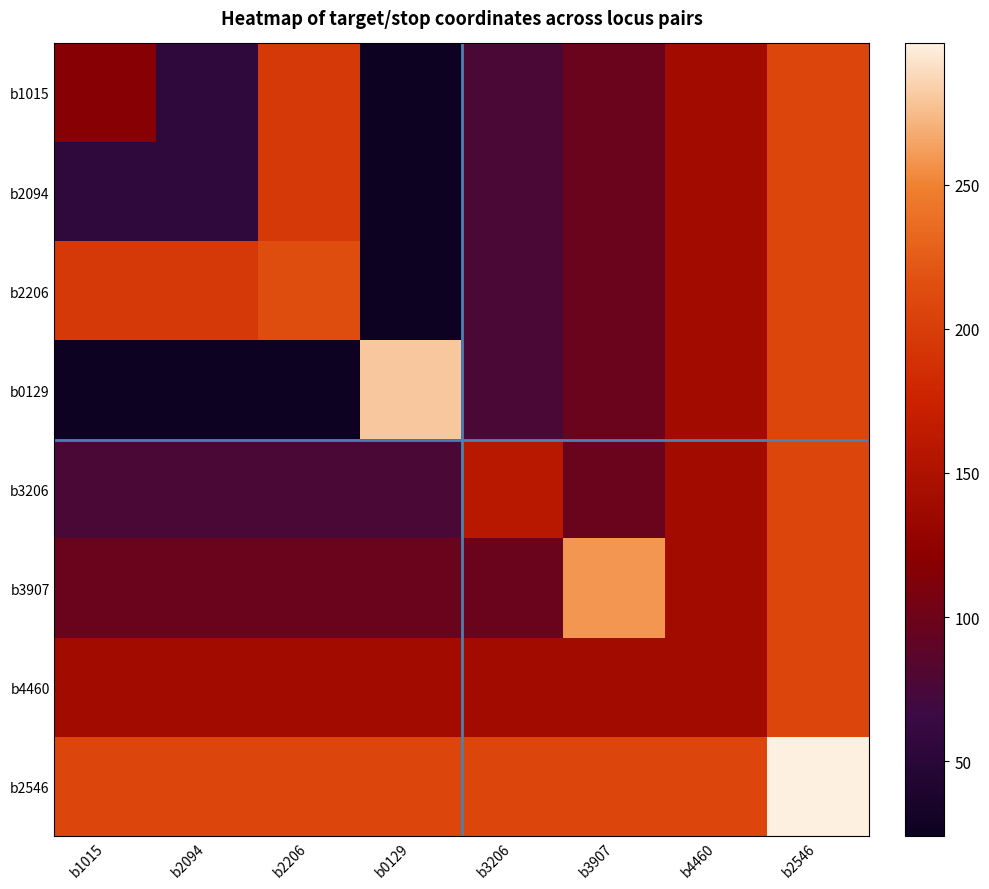

What is the smallest value displayed?

24